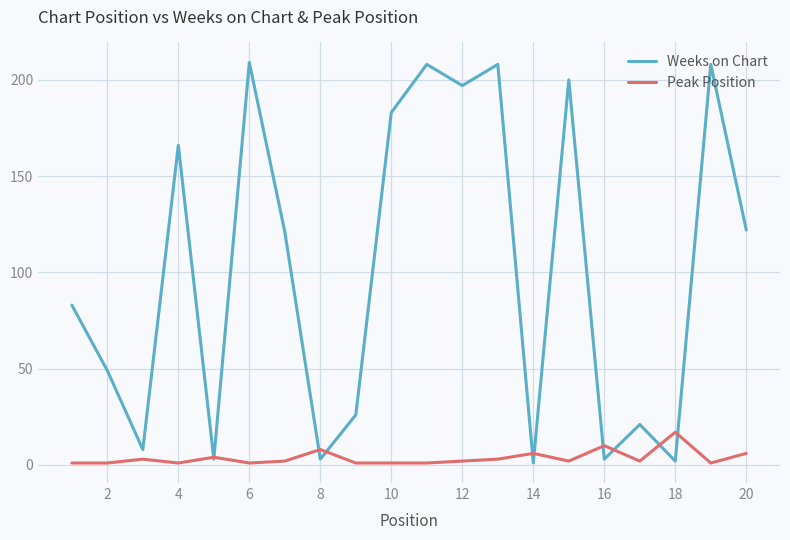

What is the highest value of the Peak Position series?

17